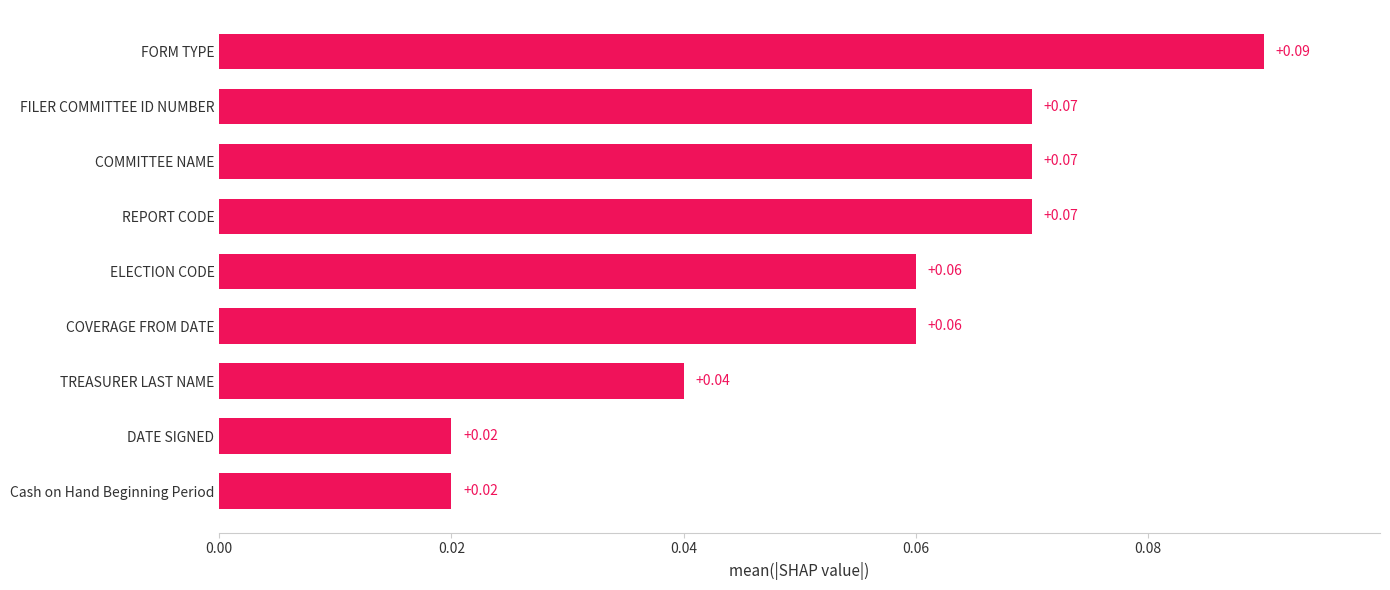

Count the values in the range 0 to 1.

9